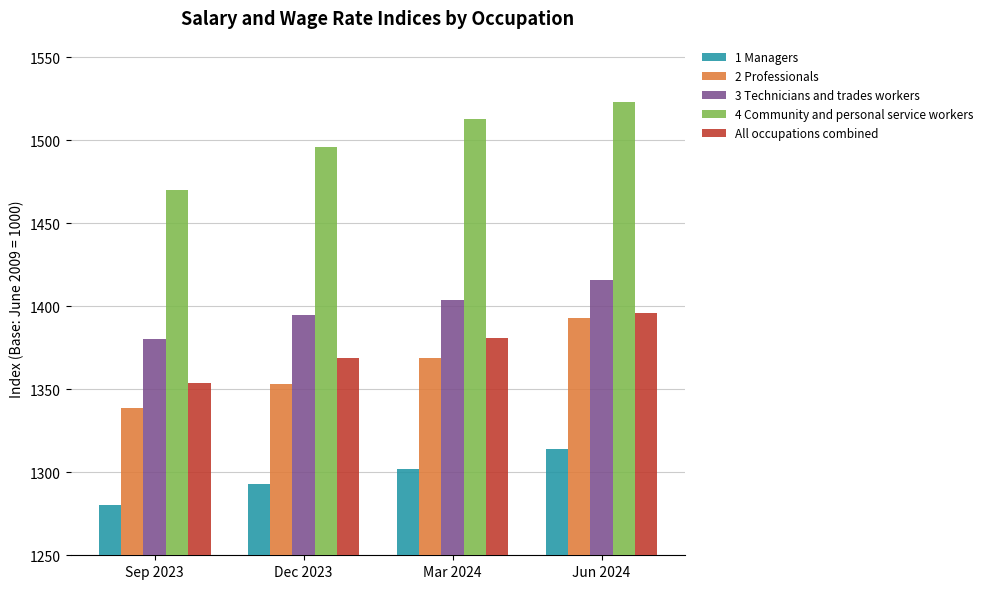

The value of 2 Professionals at Mar 2024 is 1369. True or false?

True